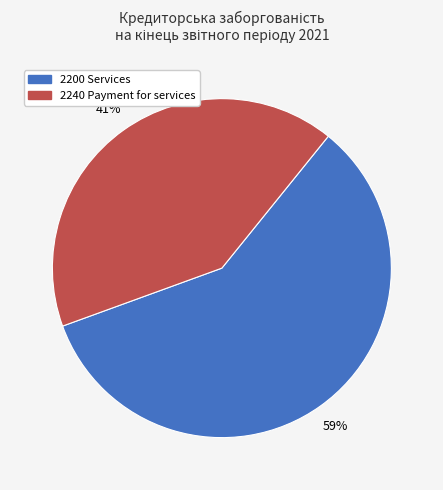

Does any single category account for the majority?

Yes